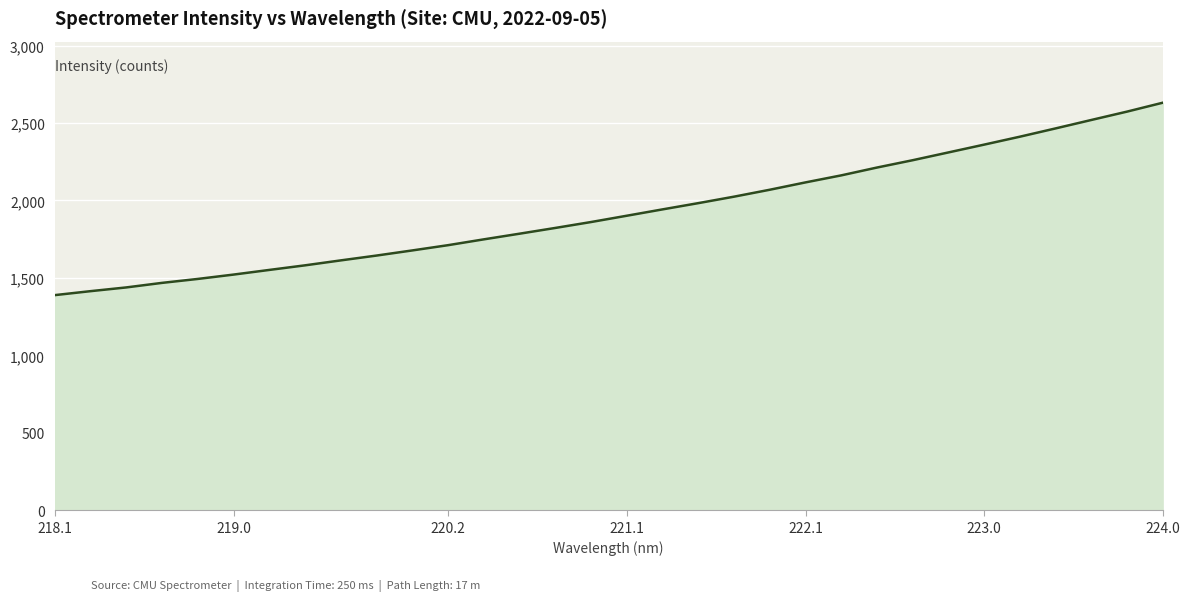

What is the minimum value shown in the chart?

1388.6